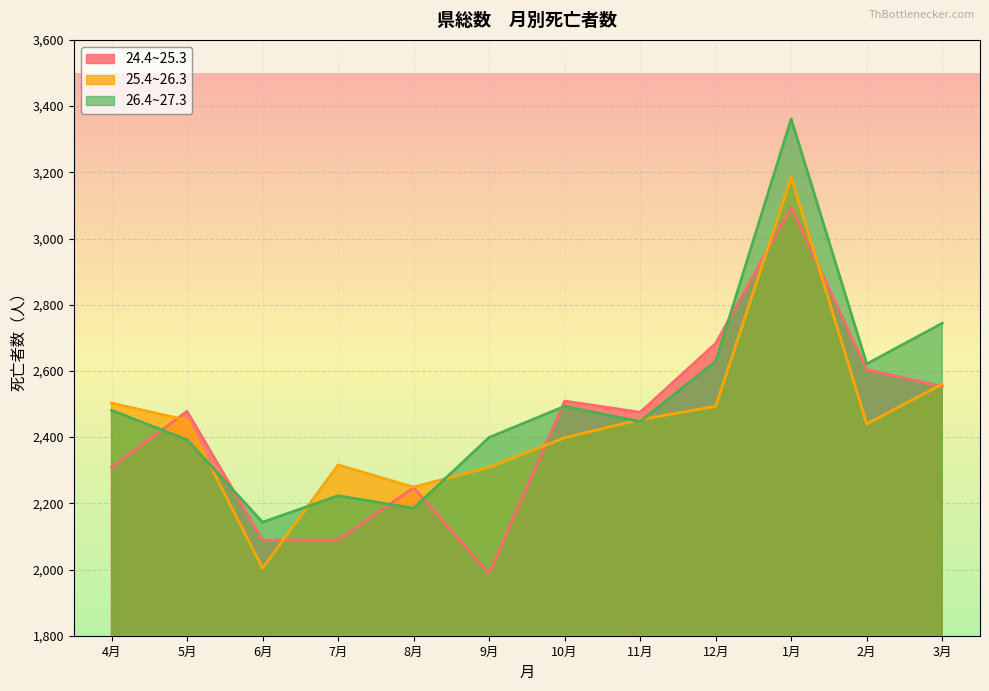

Rank the categories by 25.4~26.3 value from highest to lowest.

1月, 3月, 4月, 12月, 11月, 5月, 2月, 10月, 7月, 9月, 8月, 6月